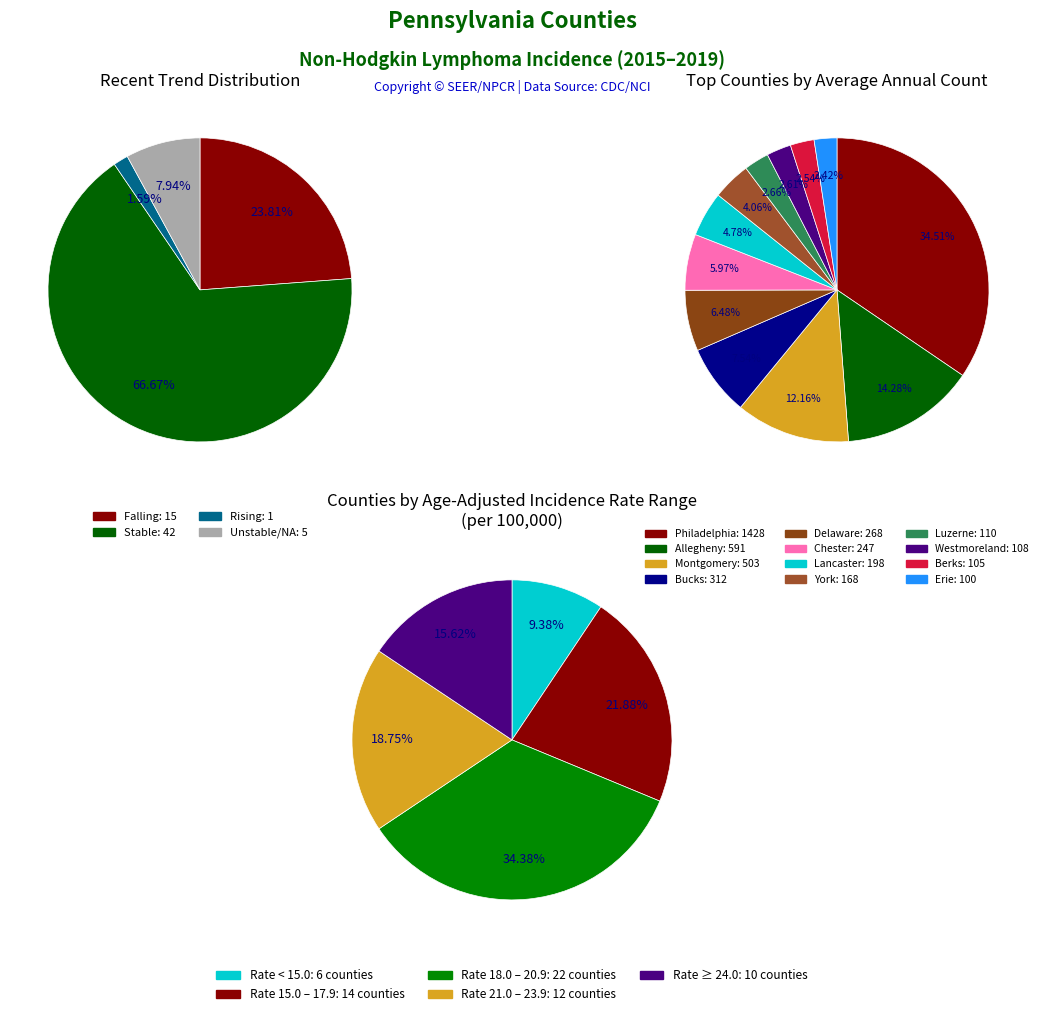

How many segments does this pie chart have?

4